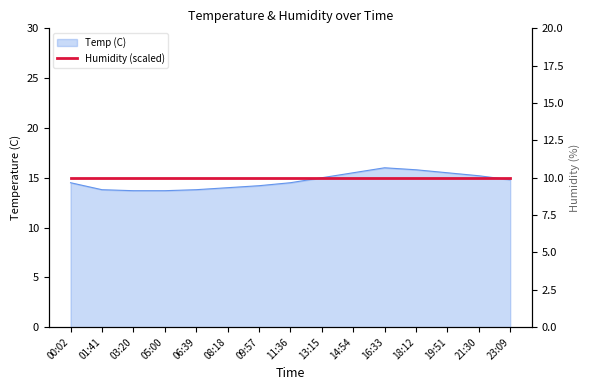

How many lines are shown in the chart?

1